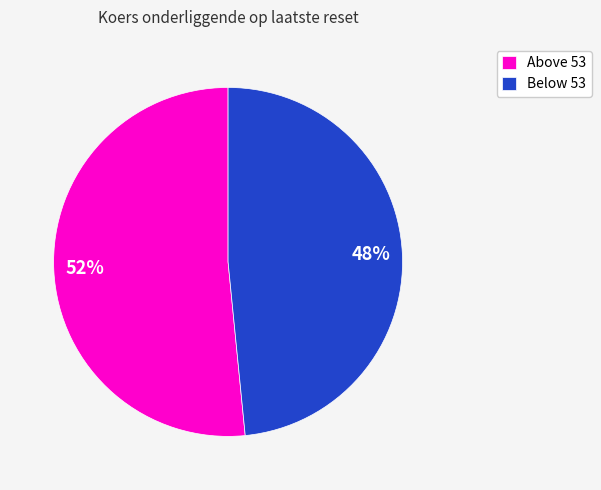

How many segments does this pie chart have?

2